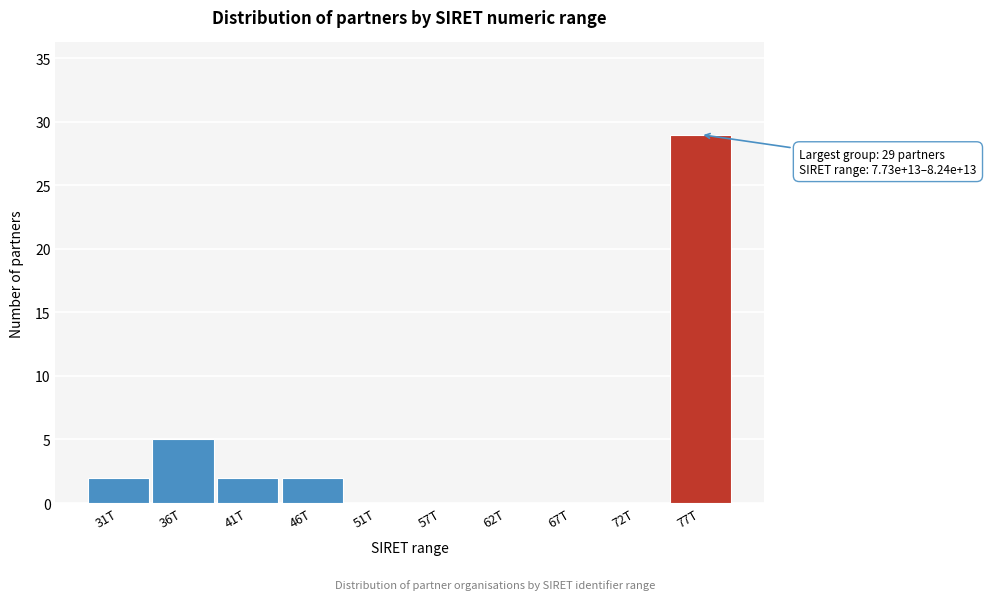

Reading right to left, extract all data points from this chart.

77T=29	72T=0	67T=0	62T=0	57T=0	51T=0	46T=2	41T=2	36T=5	31T=2